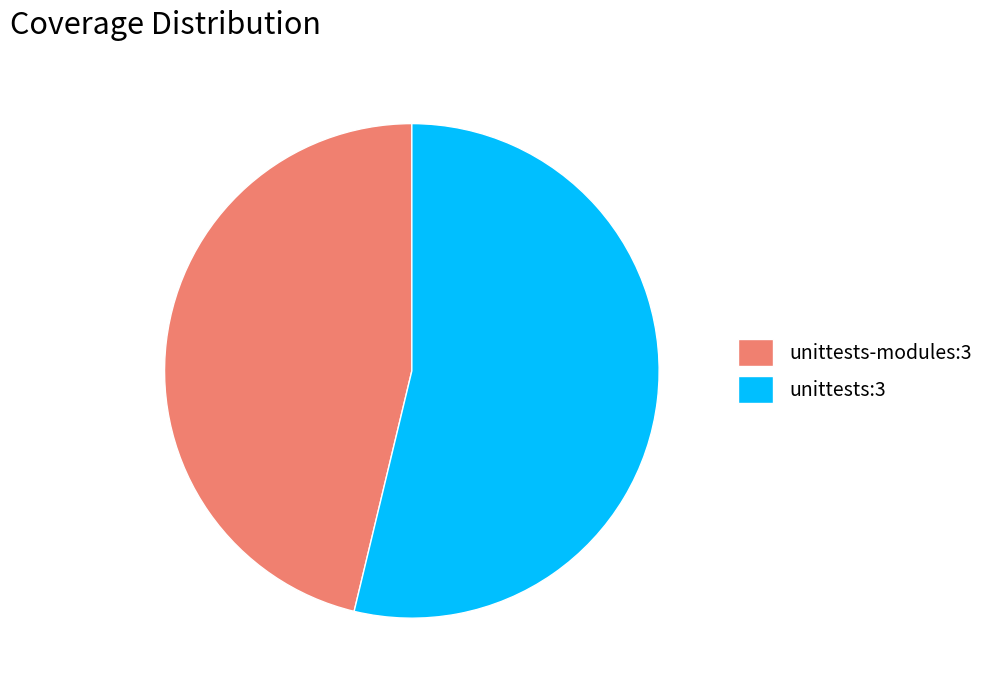

Do unittests:3 and unittests-modules:3 together represent more than half of the pie?

Yes